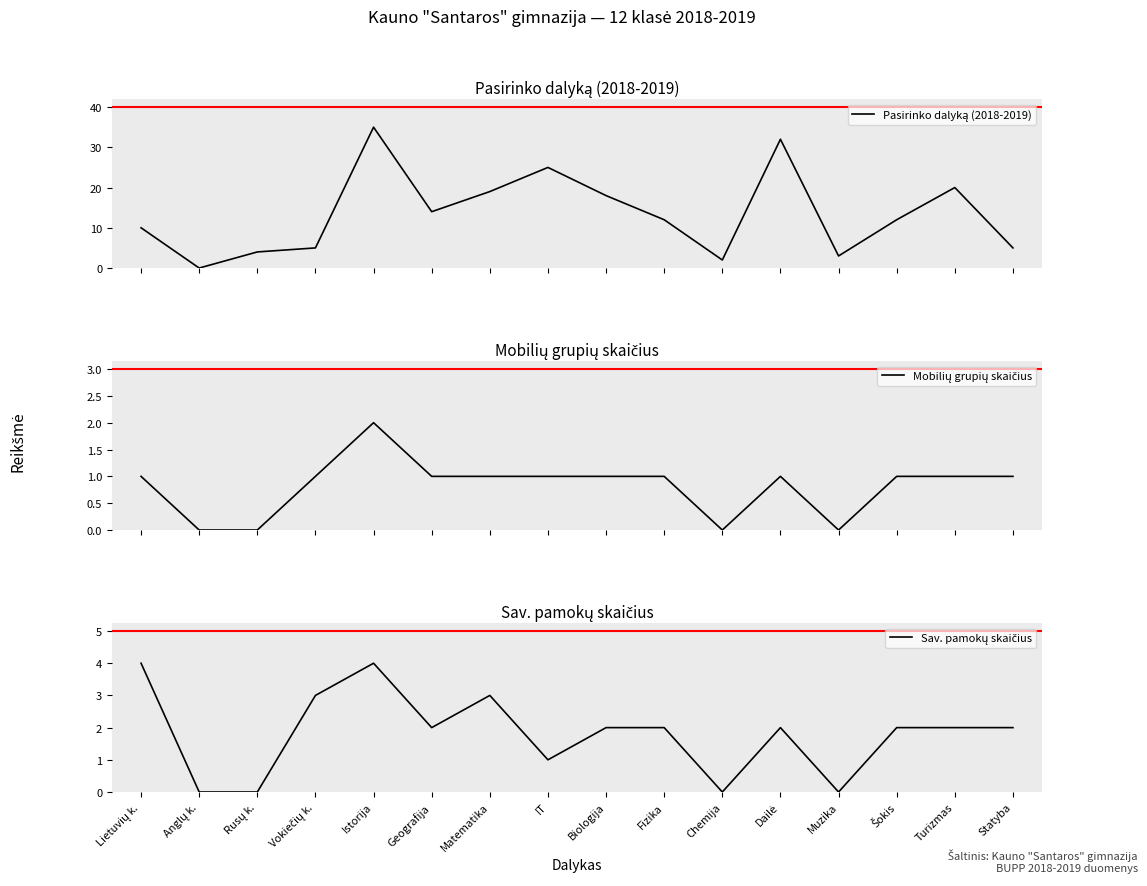

True or false: Pasirinko dalyką (2018-2019) and Sav. pamokų skaičius intersect in this chart.

False